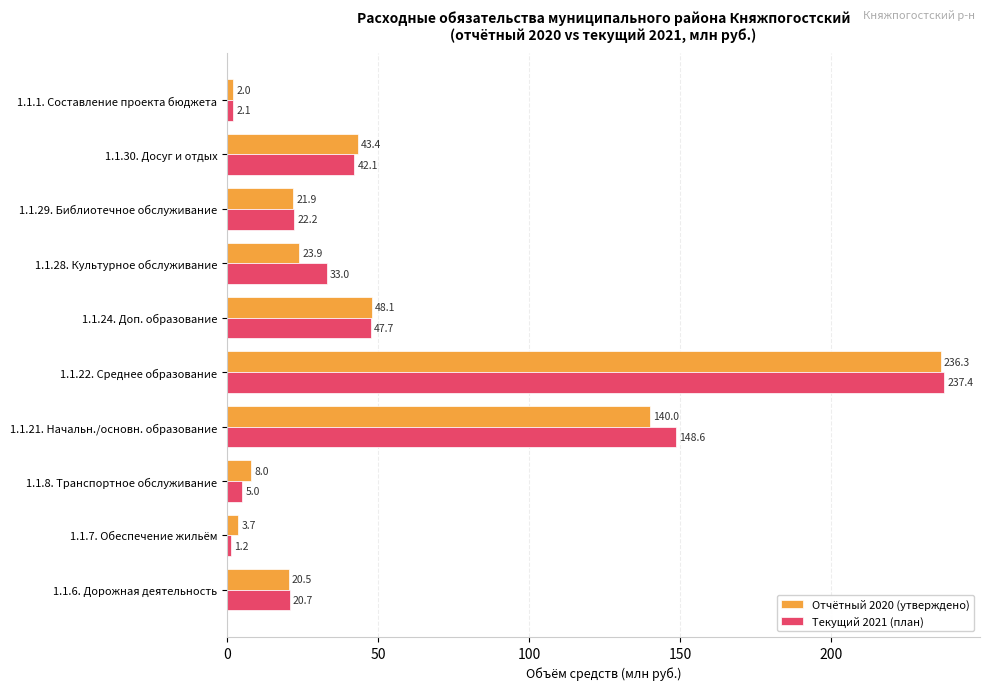

List the series in order of their overall mean, highest first.

Текущий 2021 (план), Отчётный 2020 (утверждено)